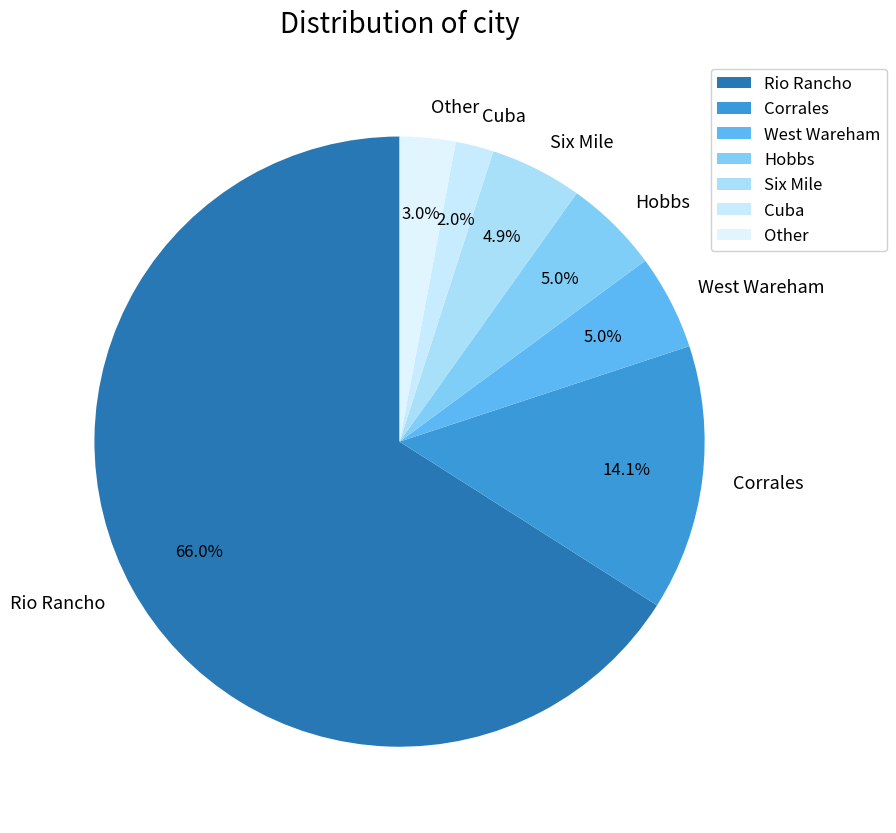

What percentage is NOT represented by Other?

97.0%